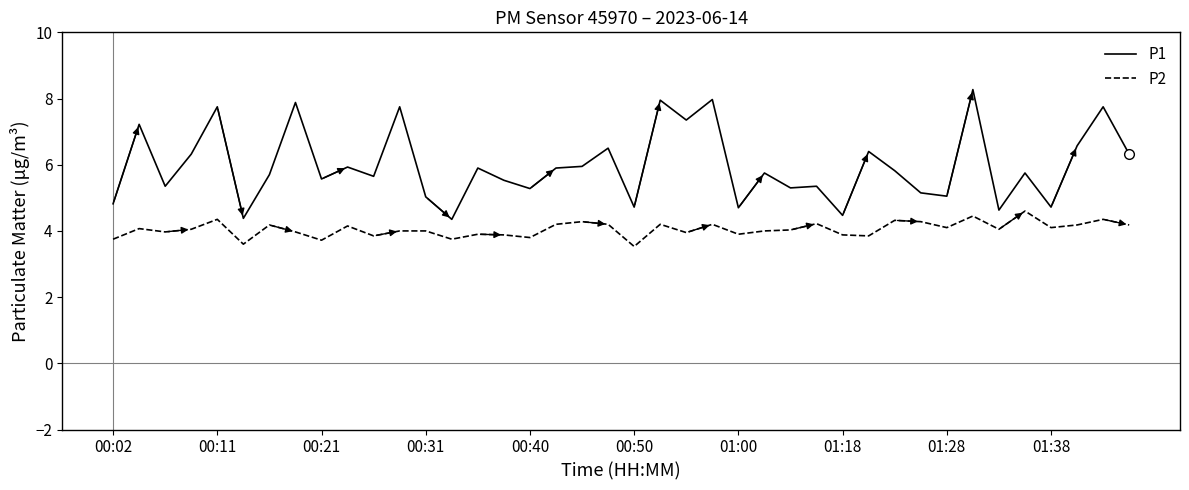

What is the minimum value for P2?

3.5